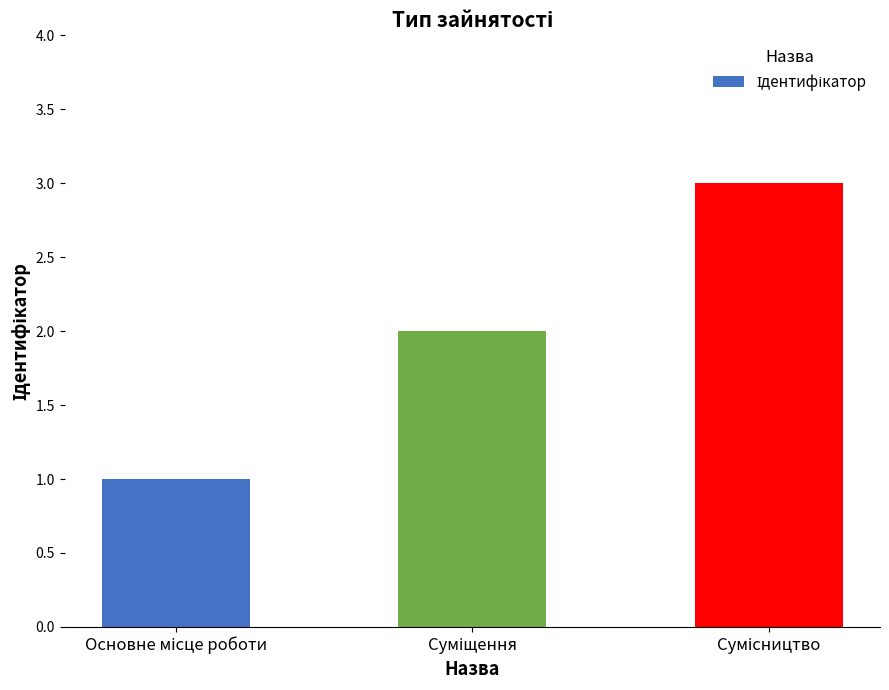

Count the number of data series in this chart.

1